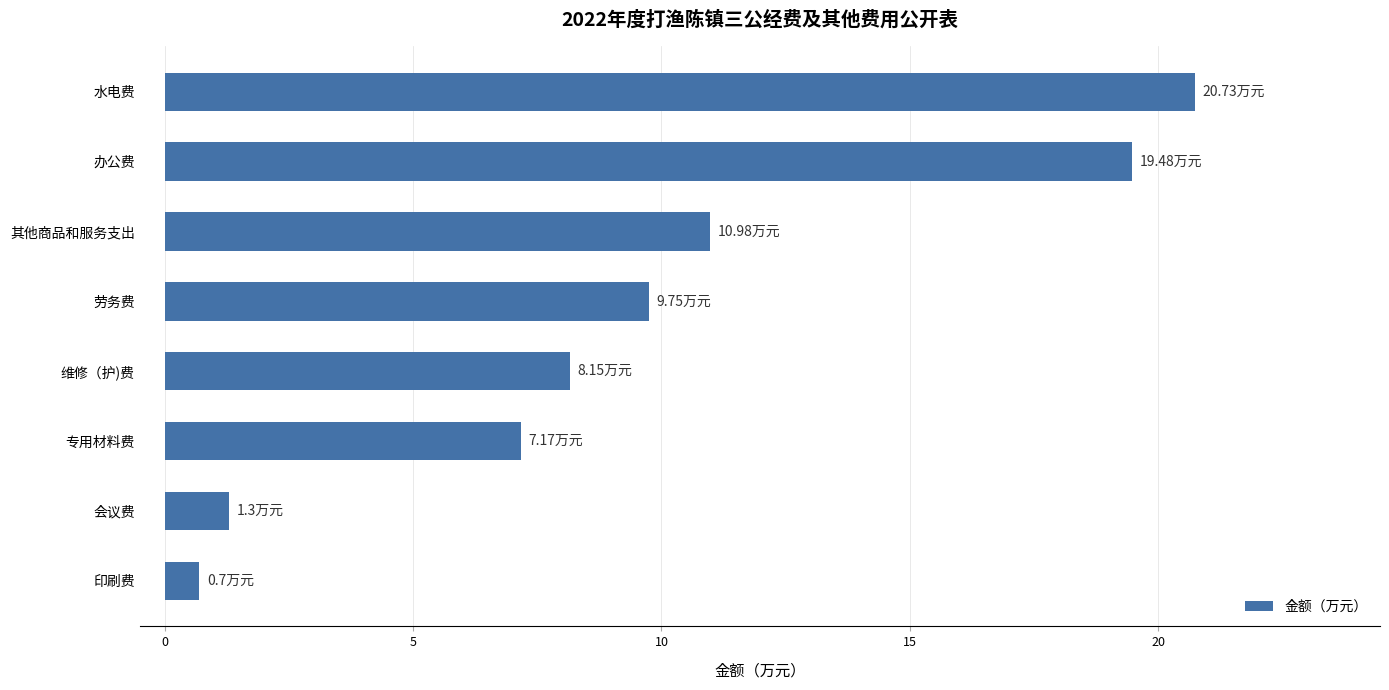

Are the bars horizontal?

Yes